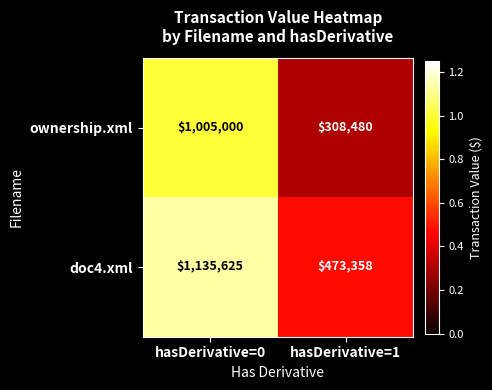

Reading left to right, extract all data points from this chart.

ownership.xml: 1005000	308480
doc4.xml: 1135625	473358